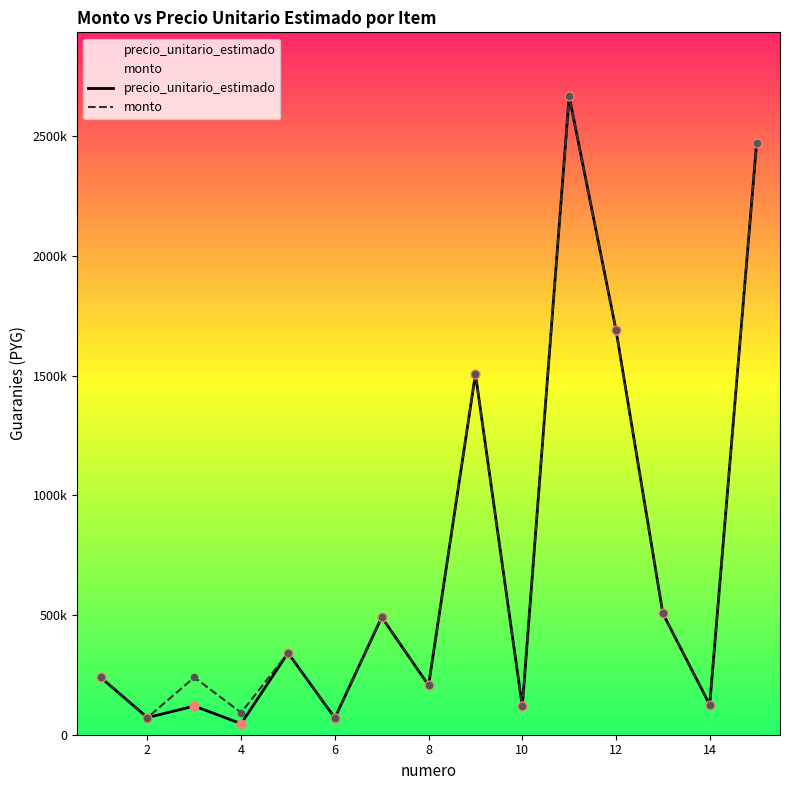

Which series has the widest spread of Y values?

precio_unitario_estimado